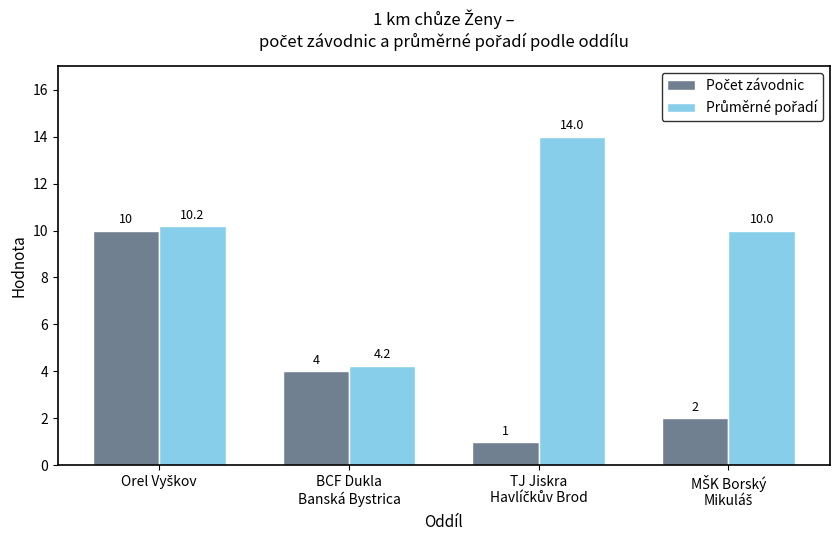

What is the smallest value displayed?

1.0